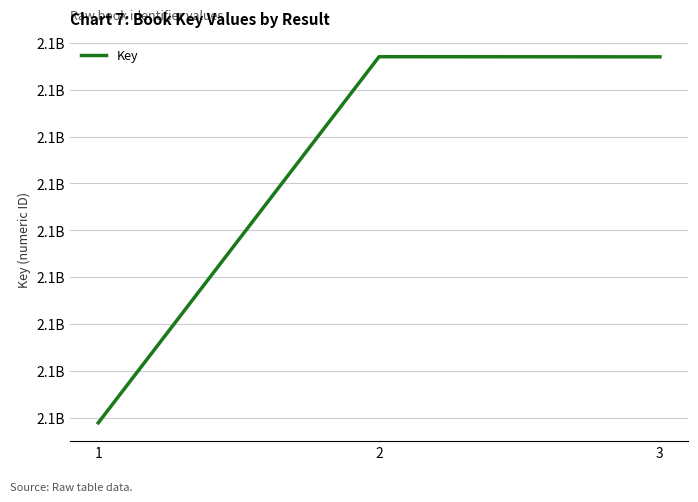

What is the greatest value displayed?

2139701039